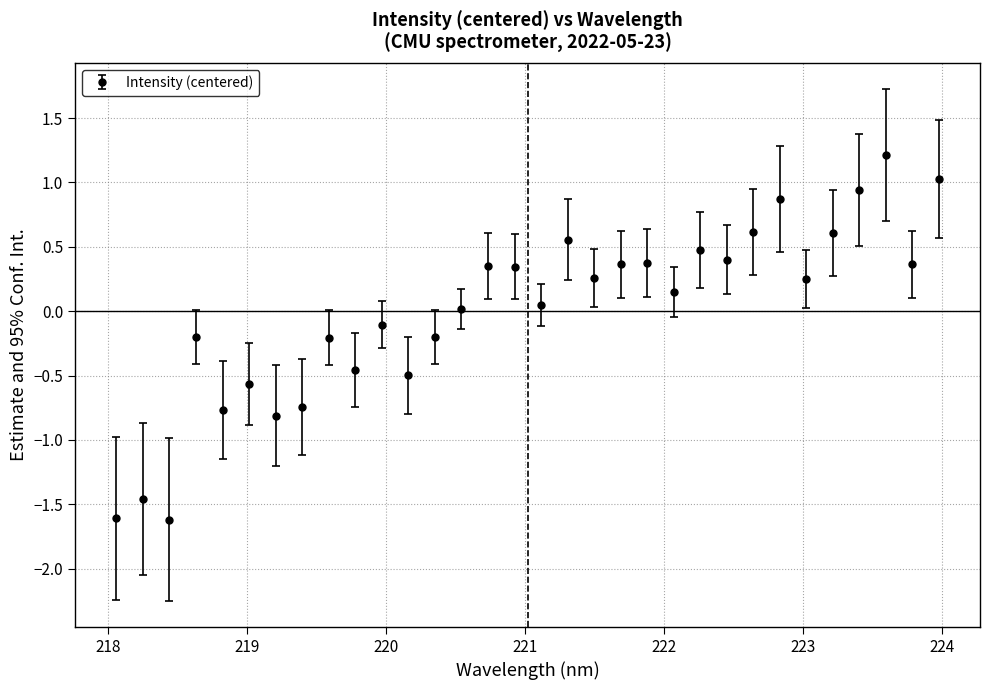

What is the value of the 30th point from the left?

1.2